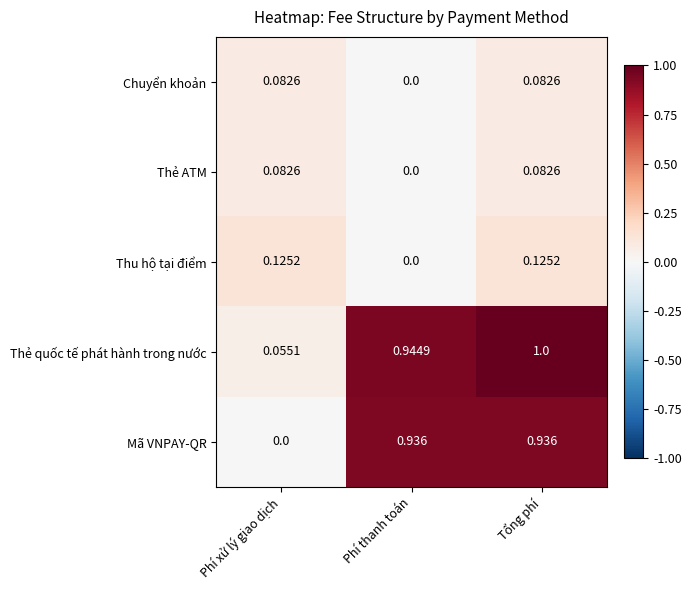

Which category has the lowest value in the Mã VNPAY-QR series?

Phí xử lý giao dịch